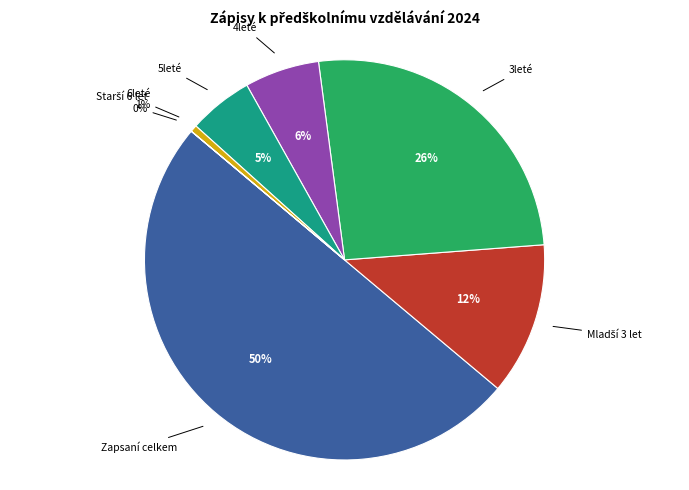

Which category accounts for the majority?

Zapsaní celkem